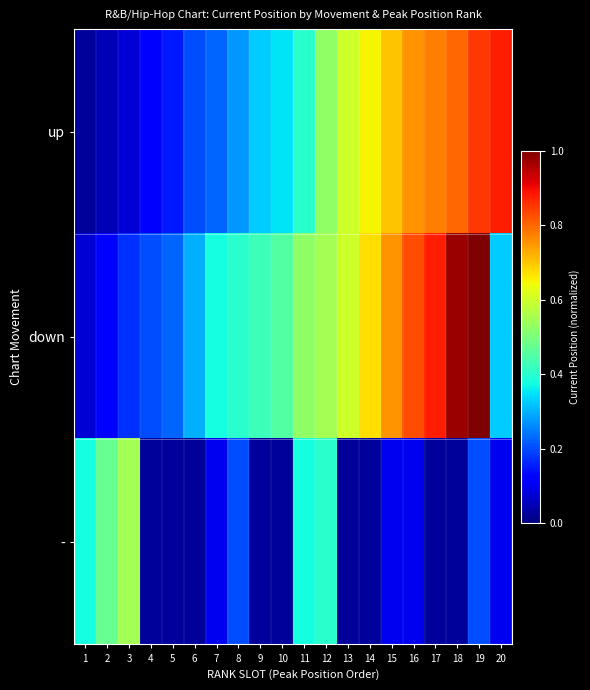

Which has a higher value, 7 or 16?

16